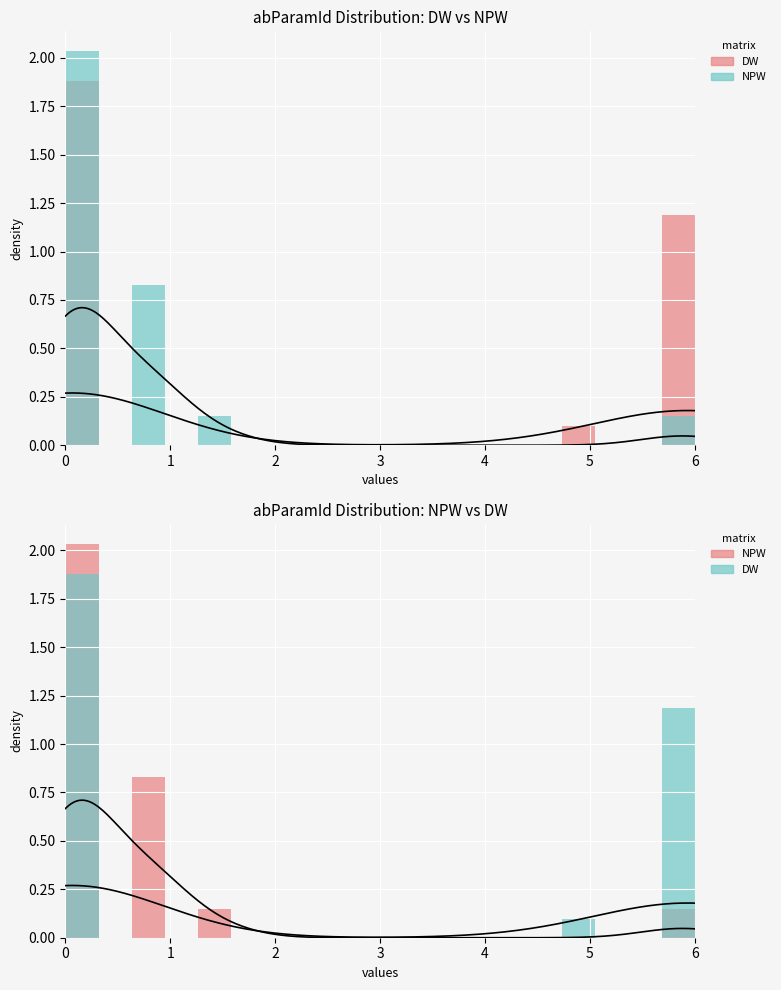

Which series has the largest total across all categories?

DW